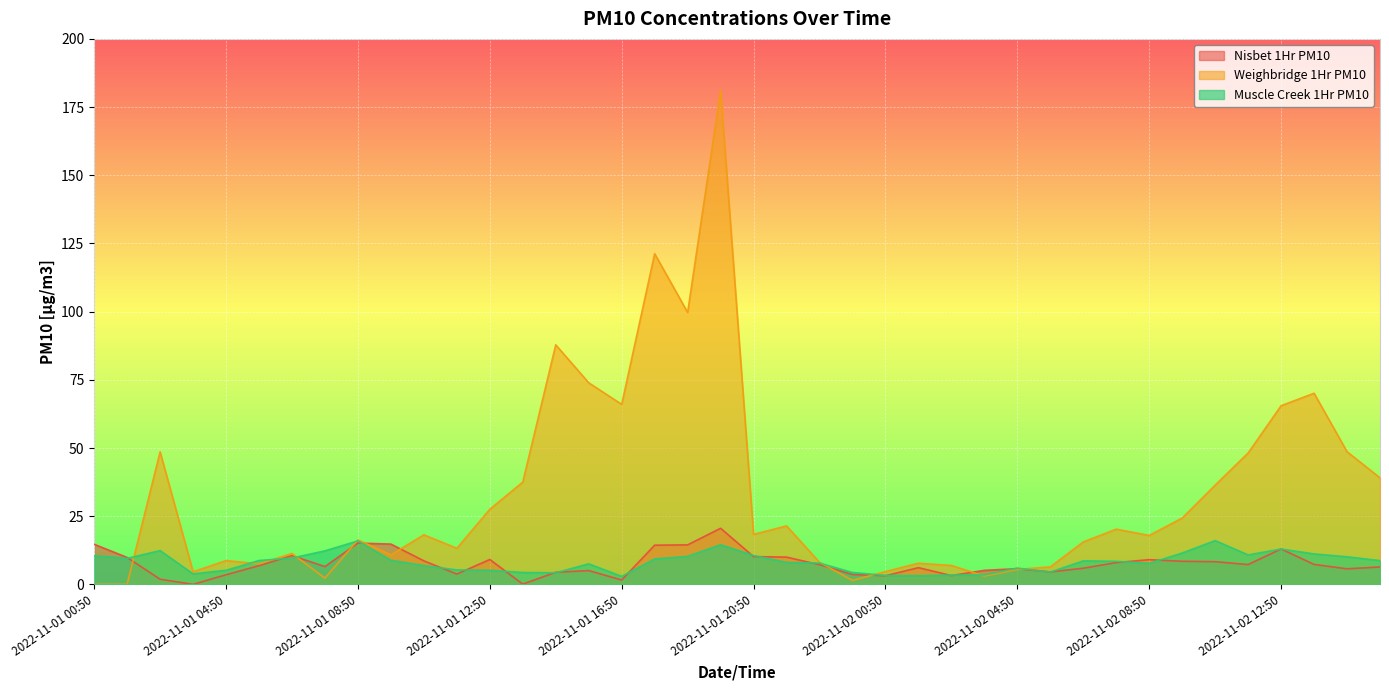

What is the maximum value for Nisbet 1Hr PM10?

20.6